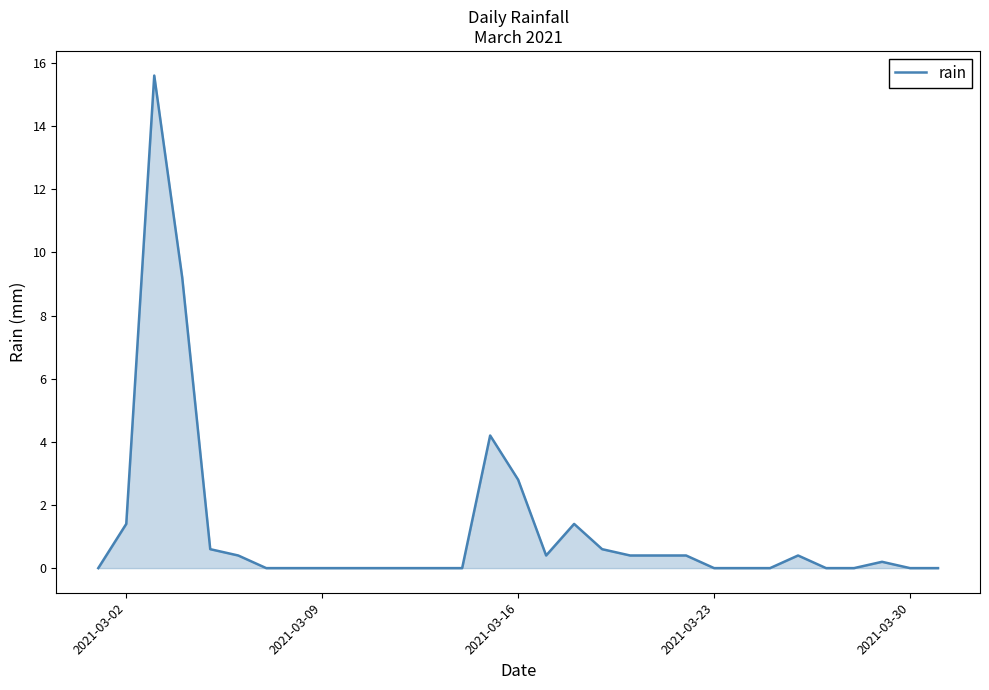

Does the chart have visible grid lines?

No